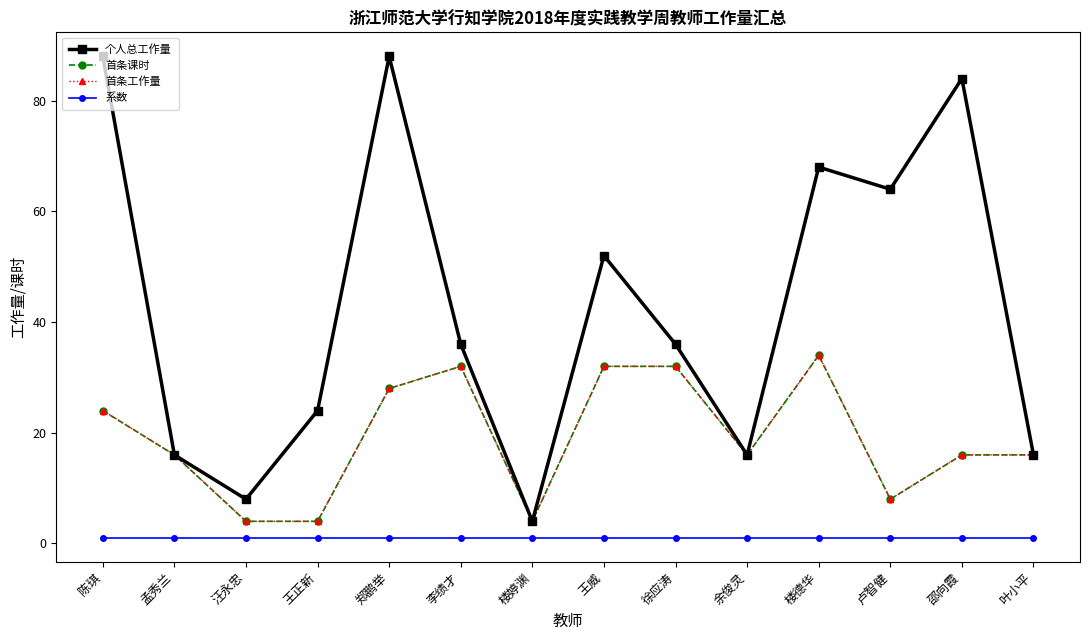

What is the label of the 11th point from the right?

王正新